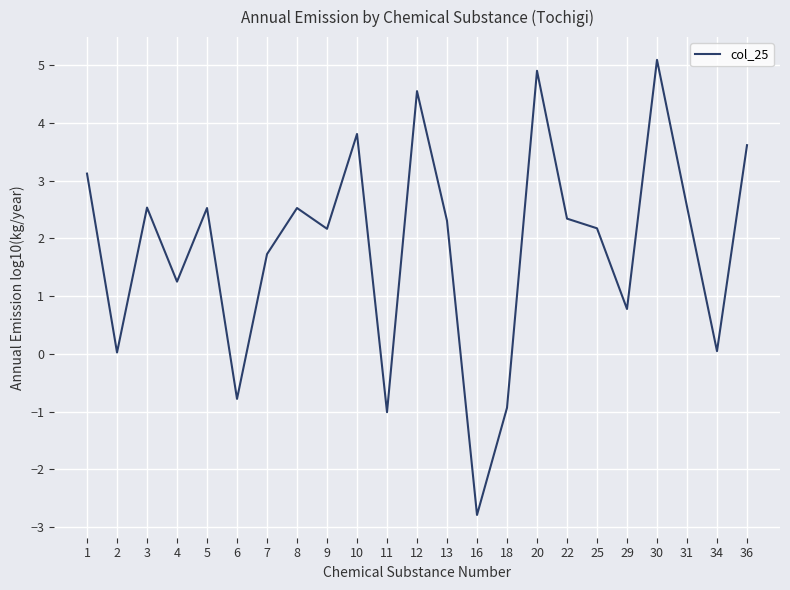

How many lines are shown in the chart?

1